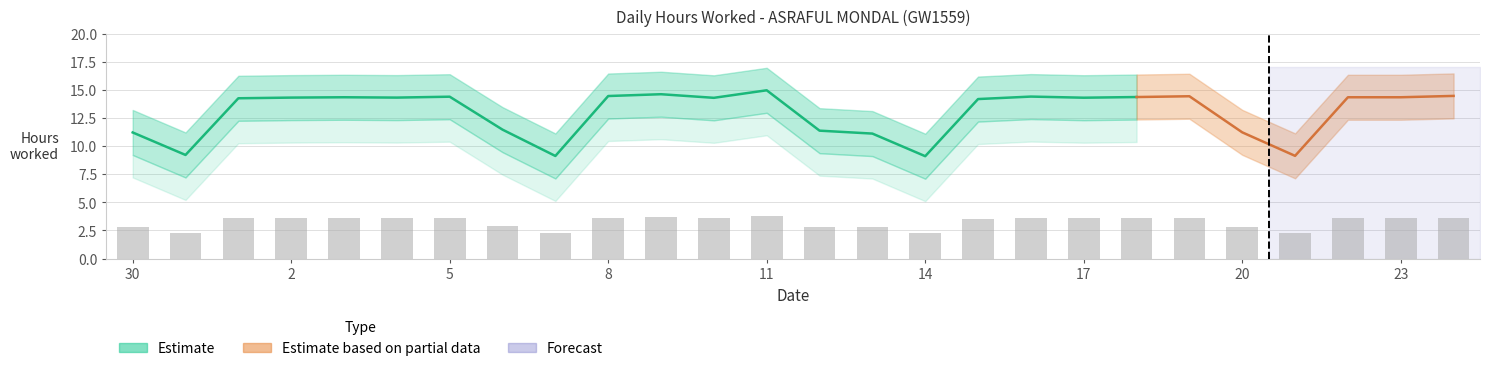

List the series in order of their peak value, lowest first.

Hours Lower, Hours Worked, Hours Upper